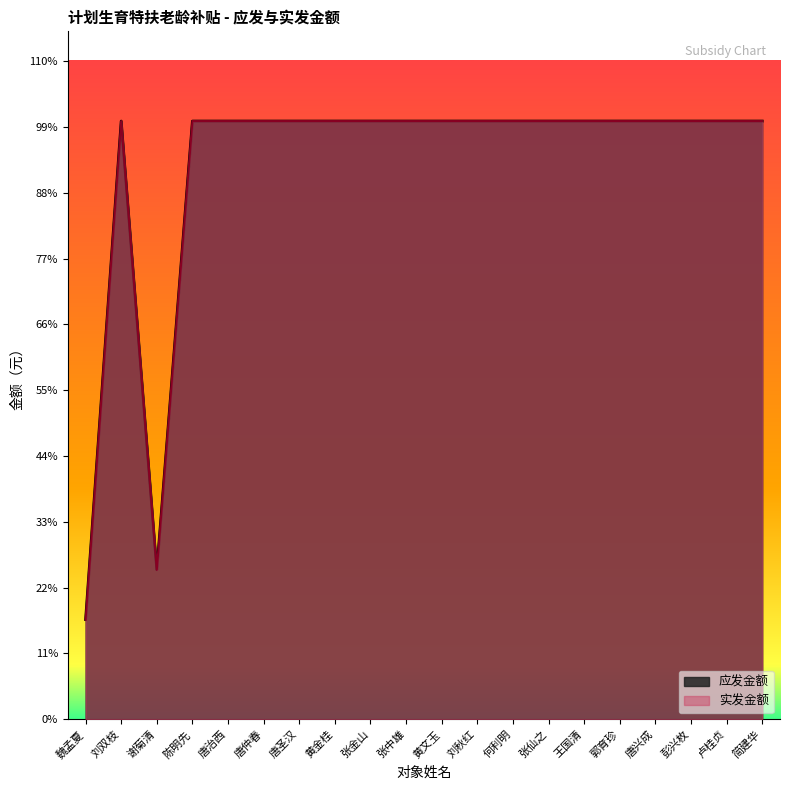

At which category does 实发金额 reach its first local peak?

刘双枝